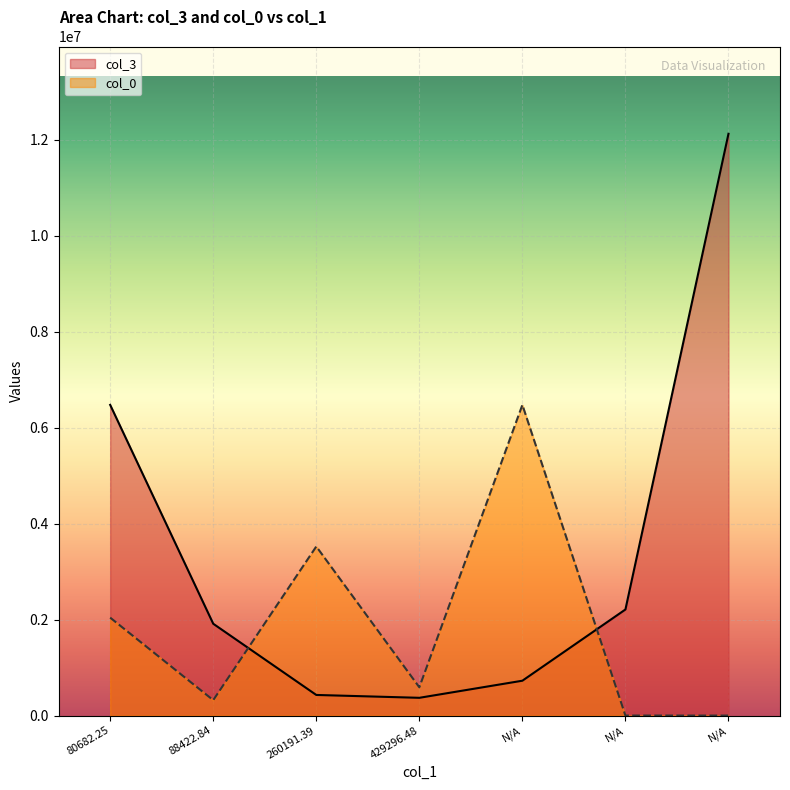

Does the chart display data point markers on the line(s)?

No